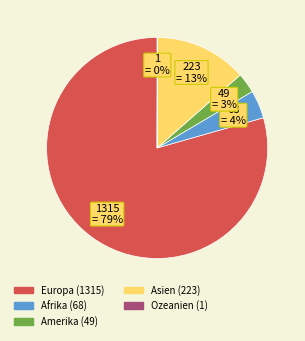

Between Afrika and Europa, which is larger?

Europa